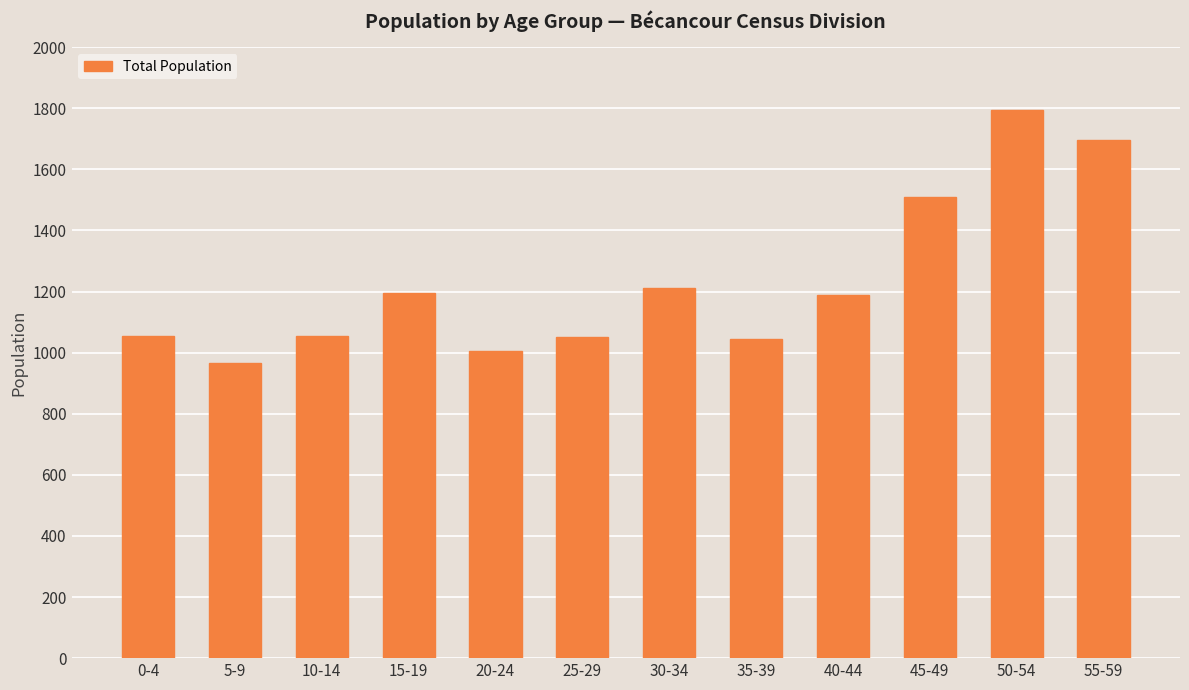

What is the maximum value shown in the chart?

1795